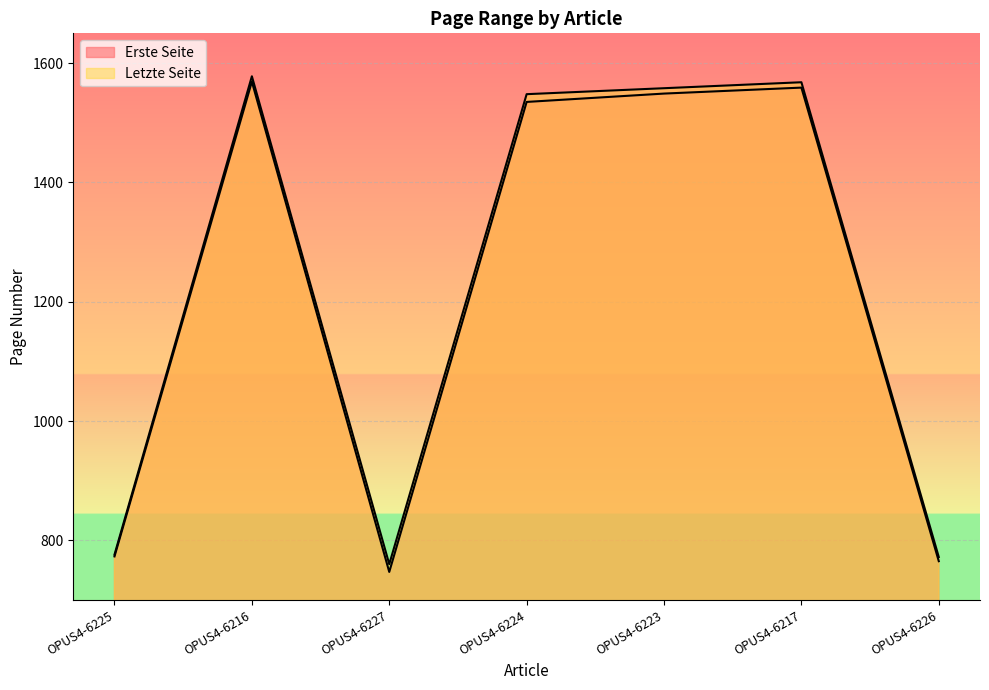

Does the chart display data point markers on the line(s)?

No